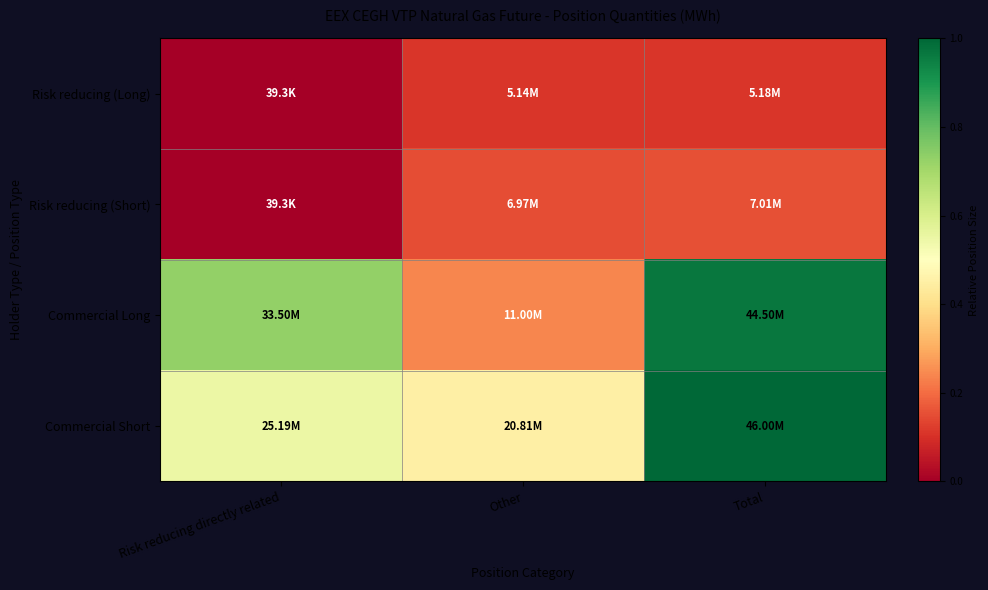

Which series changed the most between Other and Total?

Commercial Long